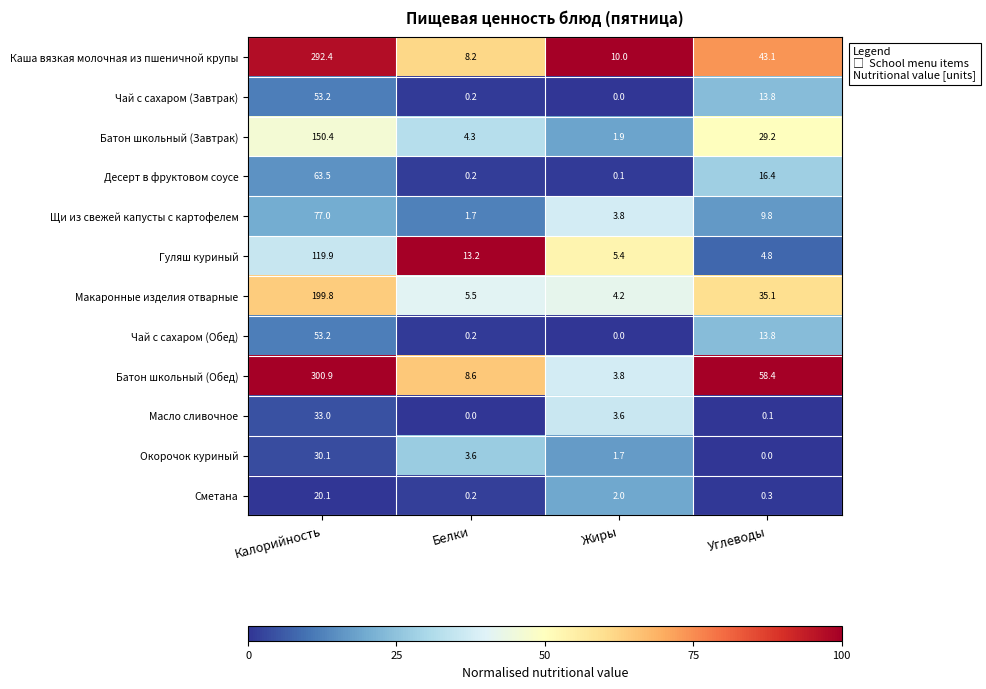

What is the sum of the Чай с сахаром (Обед) values at Углеводы and Жиры?

13.8